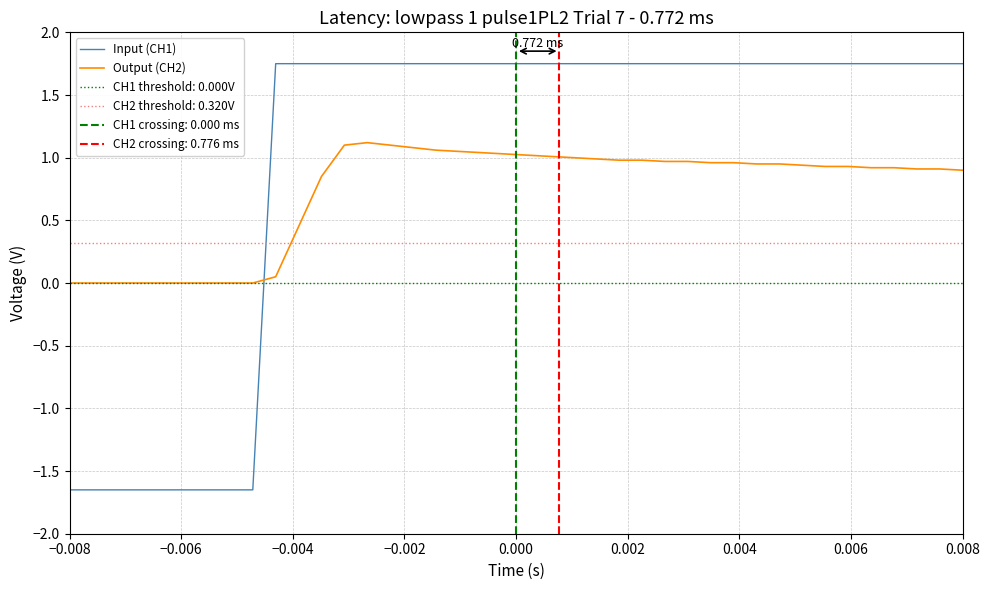

How many data points in Output (CH2) are above 0?

31